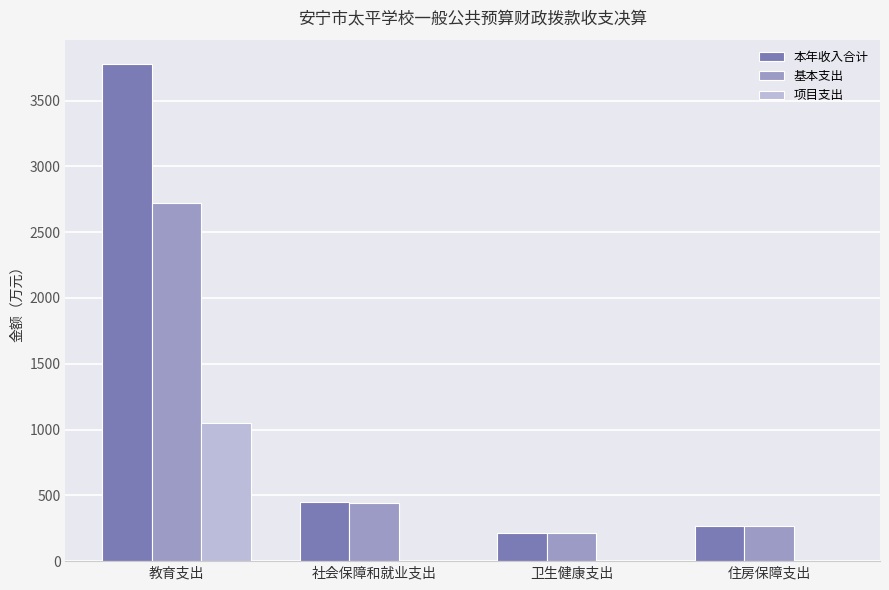

What are all the series names shown in the legend?

本年收入合计, 基本支出, 项目支出